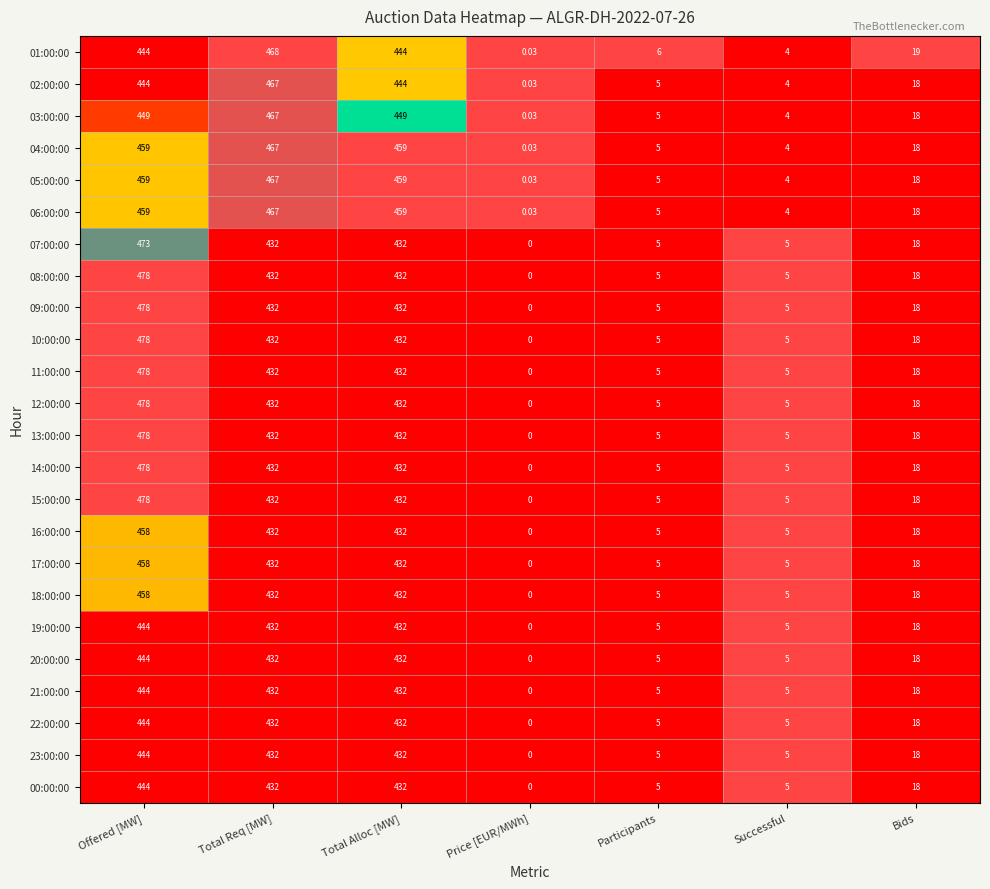

Which category has the lowest value in the 22:00:00 series?

Price [EUR/MWh]